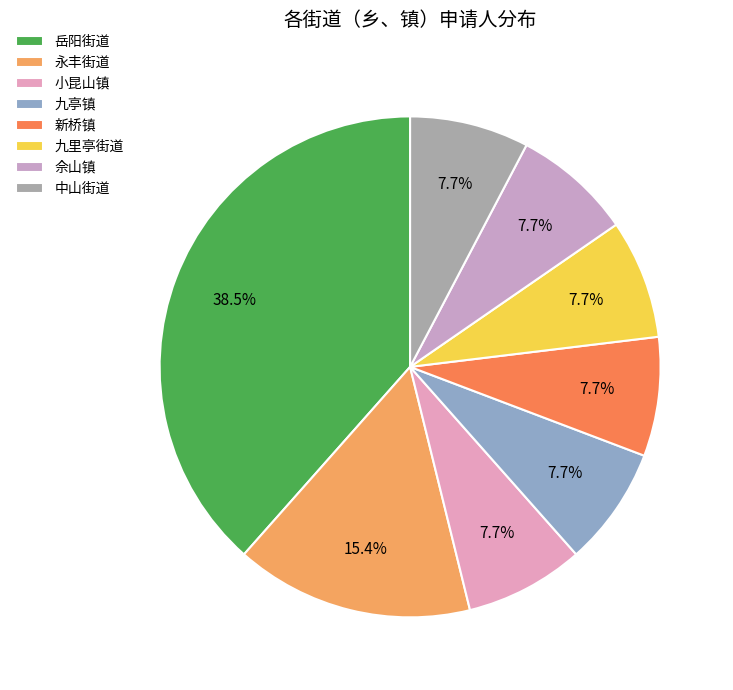

Which slice is the smallest?

小昆山镇